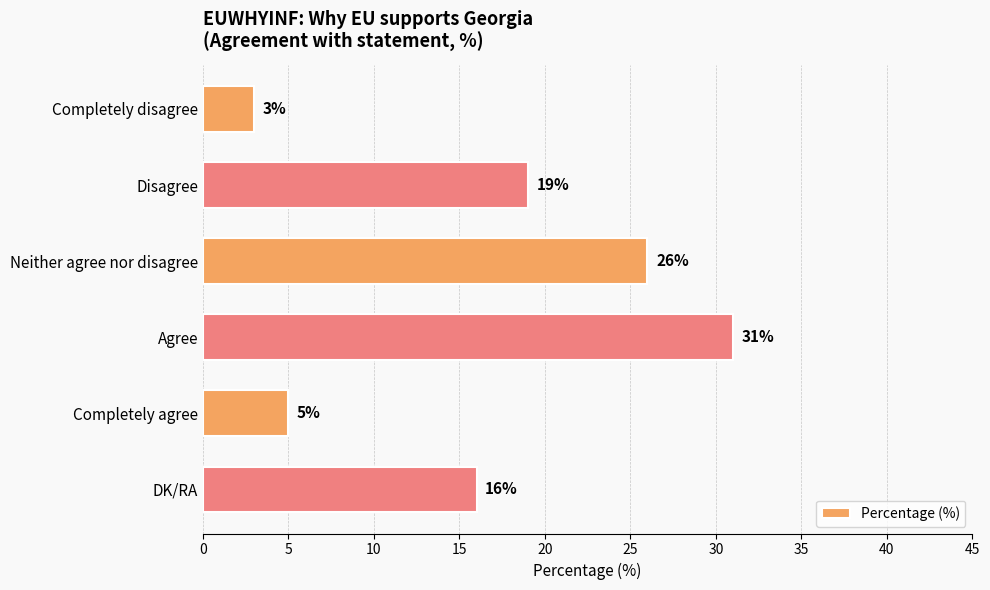

Where is the data nearest to the value 17?

DK/RA